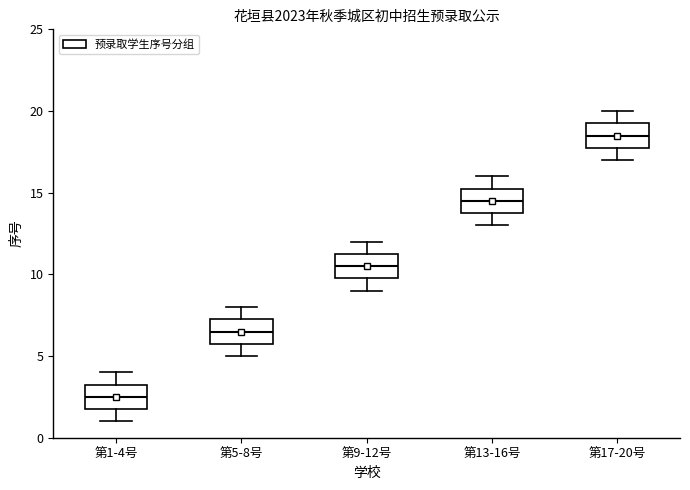

Which box has the highest median line?

第17-20号